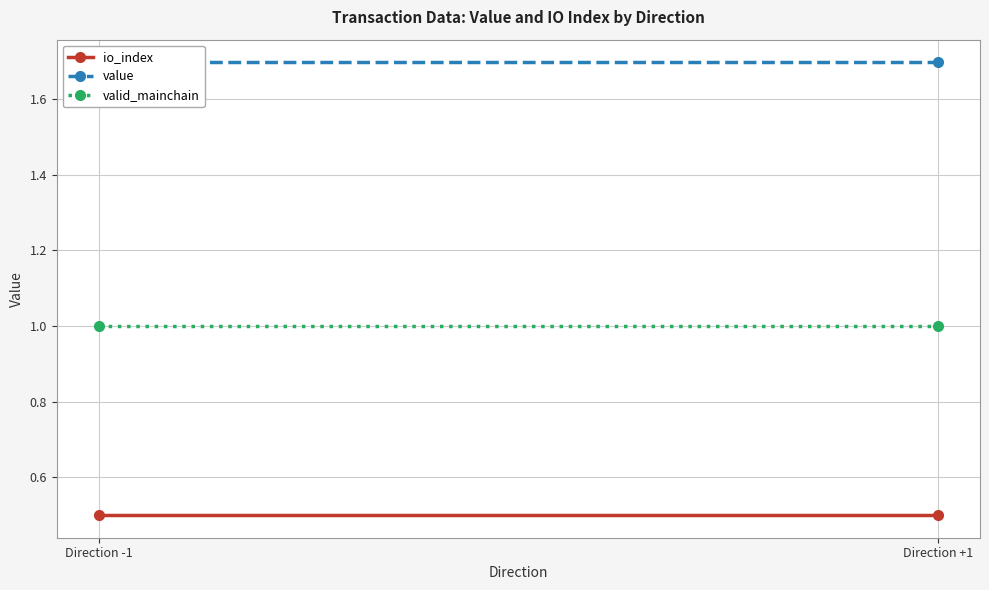

What is the highest value of the io_index series?

0.5